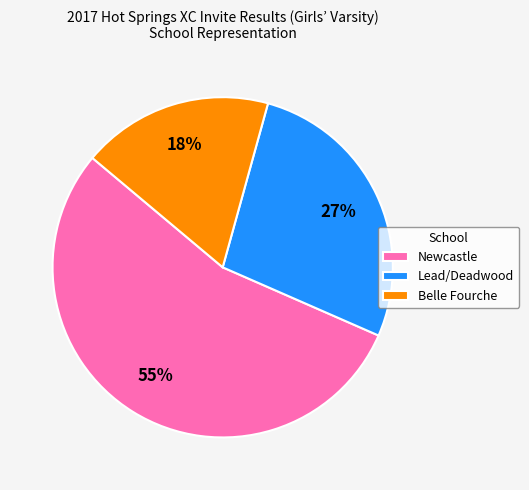

How many slices are in this pie chart?

3